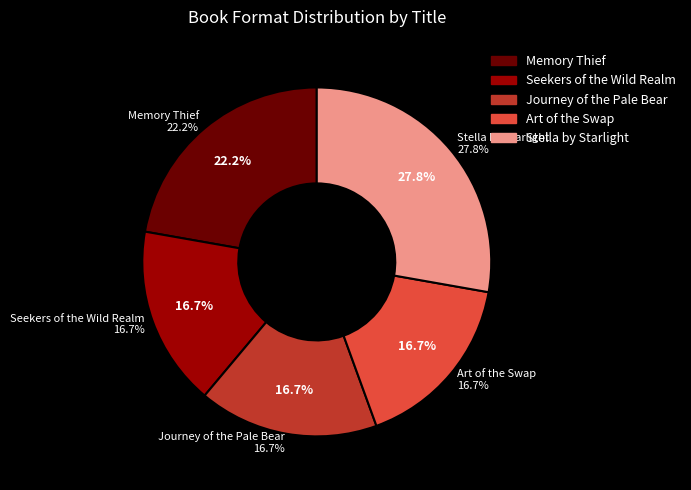

Combined, what portion of the pie is Art of the Swap and Stella by Starlight?

44.4%